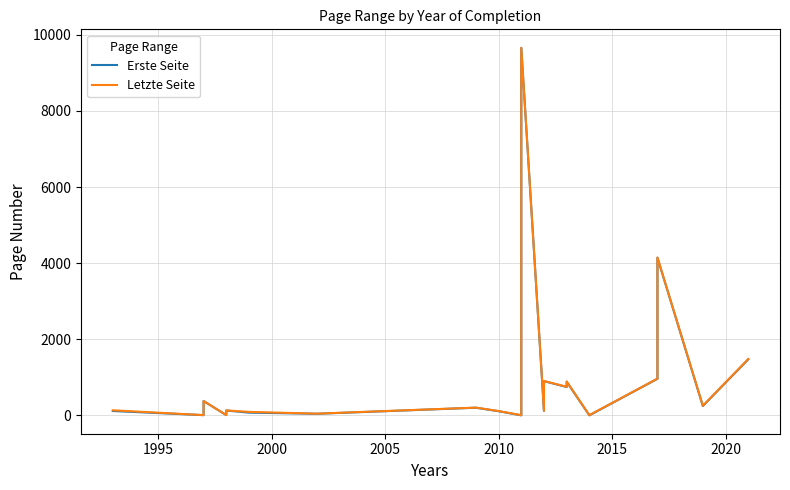

Which series has the largest total across all categories?

Letzte Seite